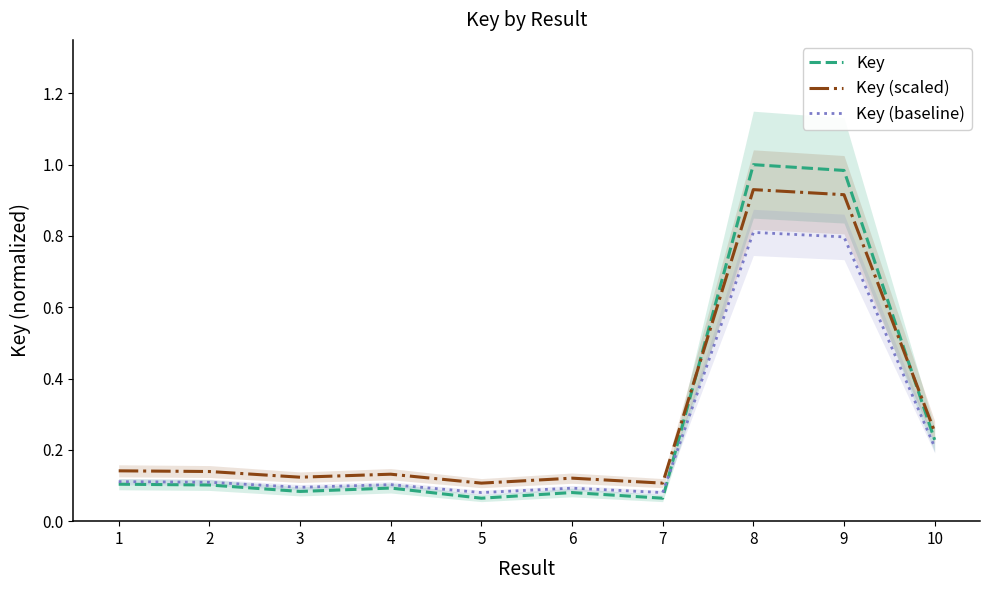

What is the maximum value shown in the chart?

1.0